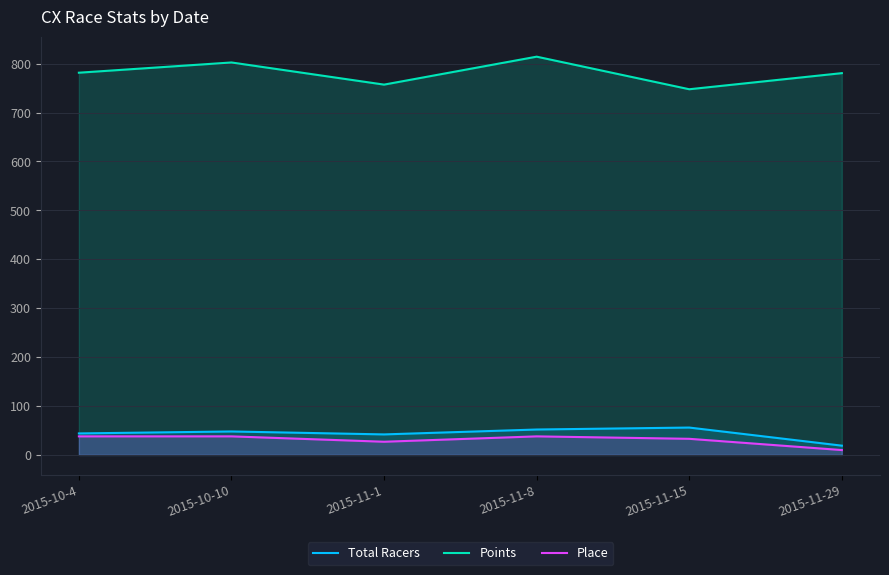

The Place series shows 16.7 at 2015-11-1. True or false?

False